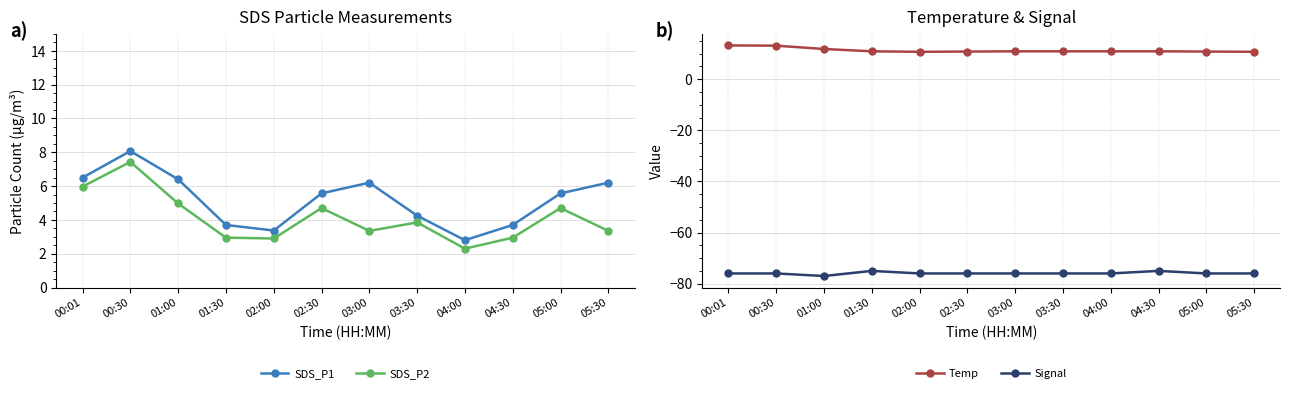

What is the difference between the Signal values at 03:00 and 01:30?

1.0